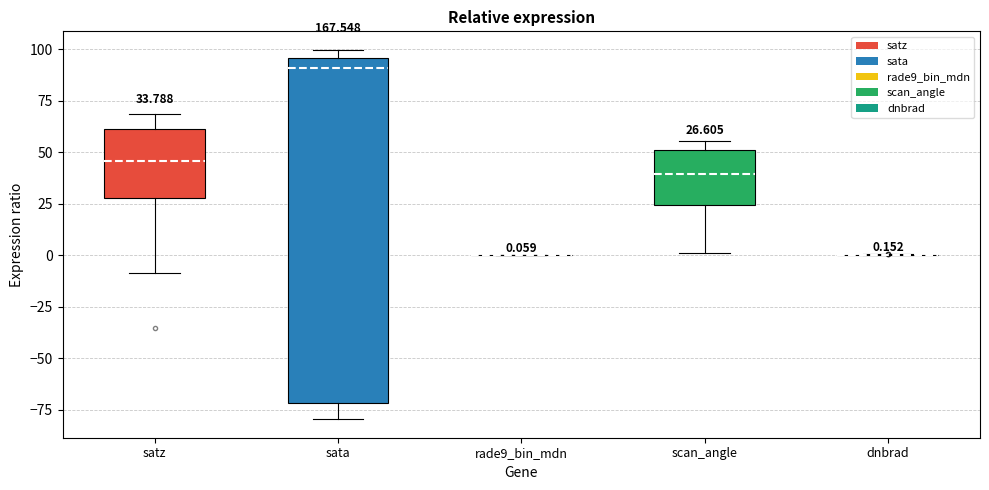

Comparing the boxes themselves (not the whiskers), which one is the tallest?

sata